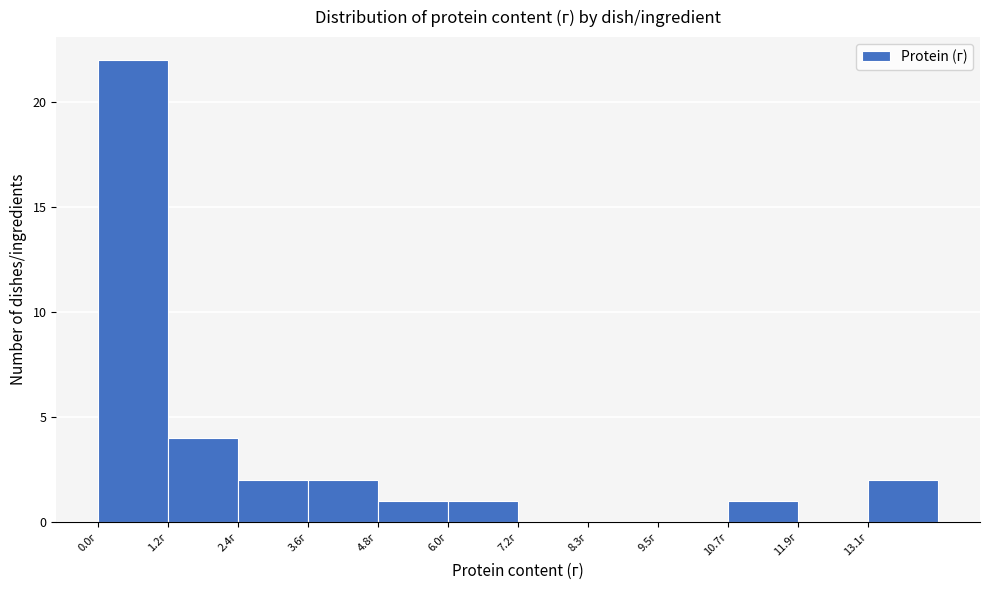

Reading left to right, transcribe this chart: for each bar, give the range it covers on the x-axis and its height. Neither the bar edges nor the heights are printed on the chart, so give them approximately, as read against the axes.

0.0 to 1.2: 22
1.2 to 2.4: 4
2.4 to 3.6: 2
3.6 to 4.8: 2
4.8 to 6.0: 1
6.0 to 7.2: 1
7.2 to 8.4: 0
8.4 to 9.6: 0
9.6 to 10.8: 0
10.8 to 12.0: 1
12.0 to 13.2: 0
13.2 to 14.4: 2